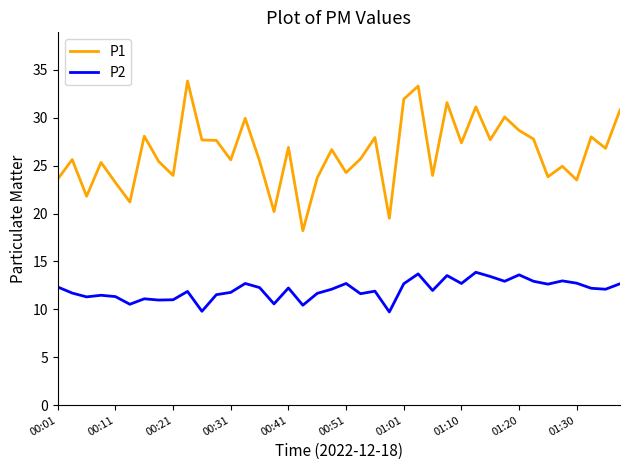

What is the smallest value displayed?

9.7